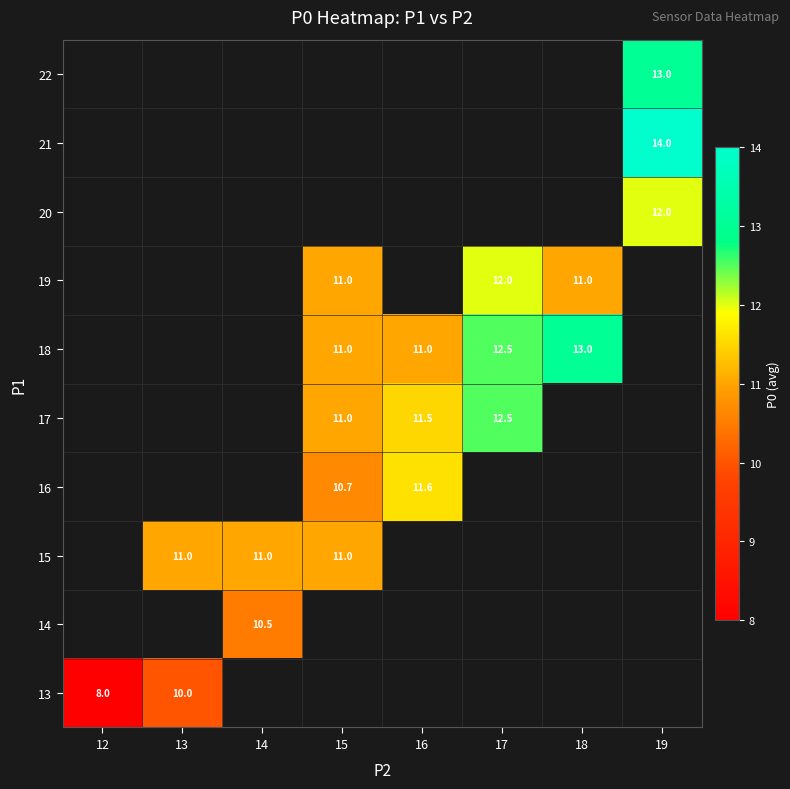

The value of 15 at 13 is 11.0. True or false?

True